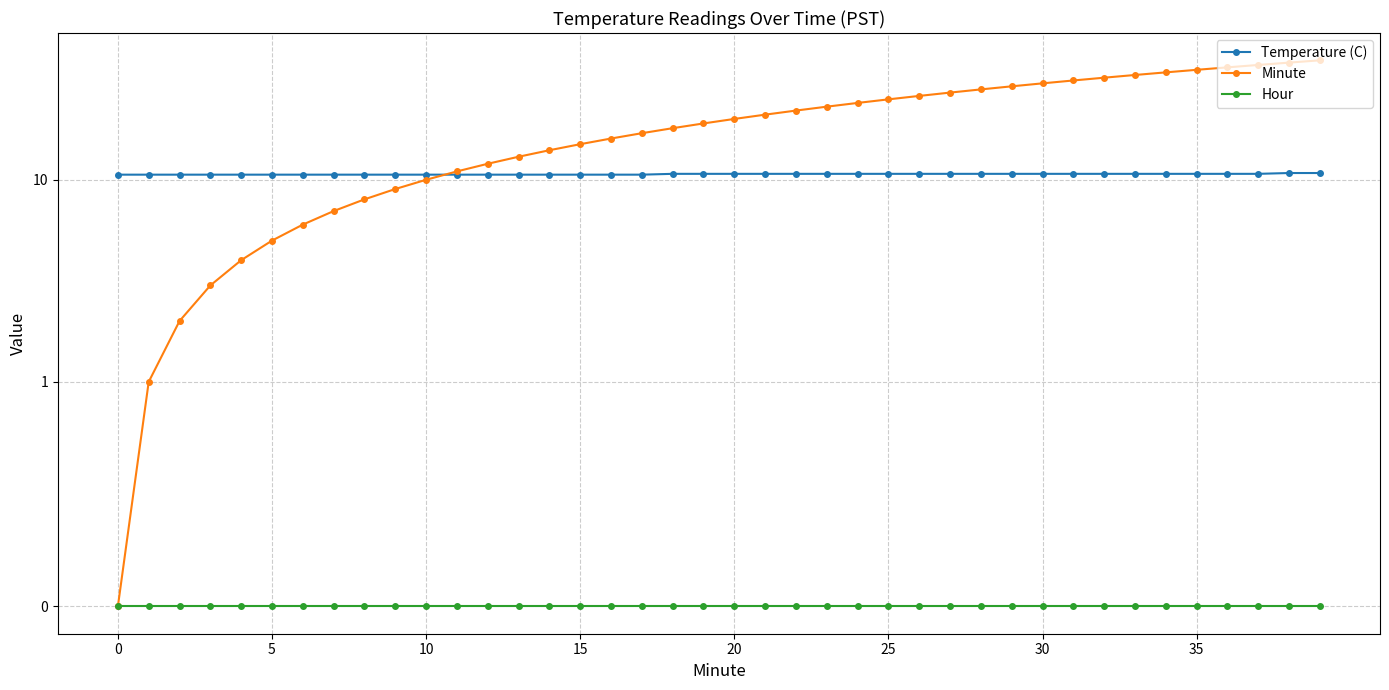

True or false: Minute has a value of 59.8 at 35.

False